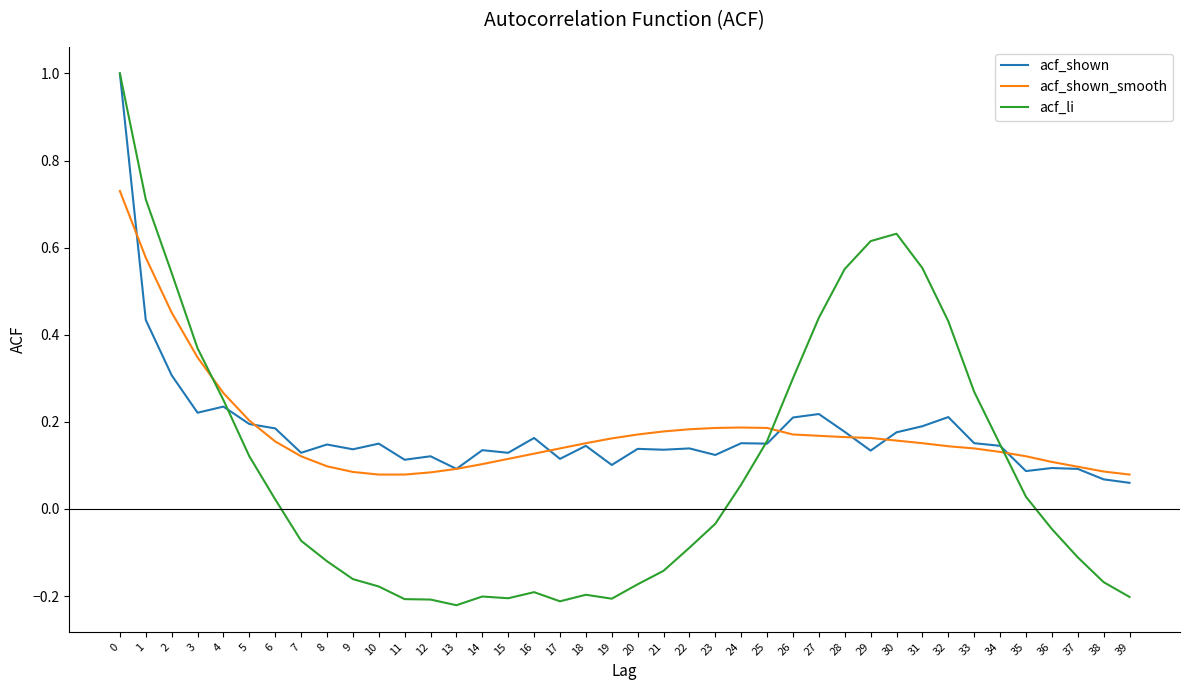

Which series has the widest spread of values?

acf_li